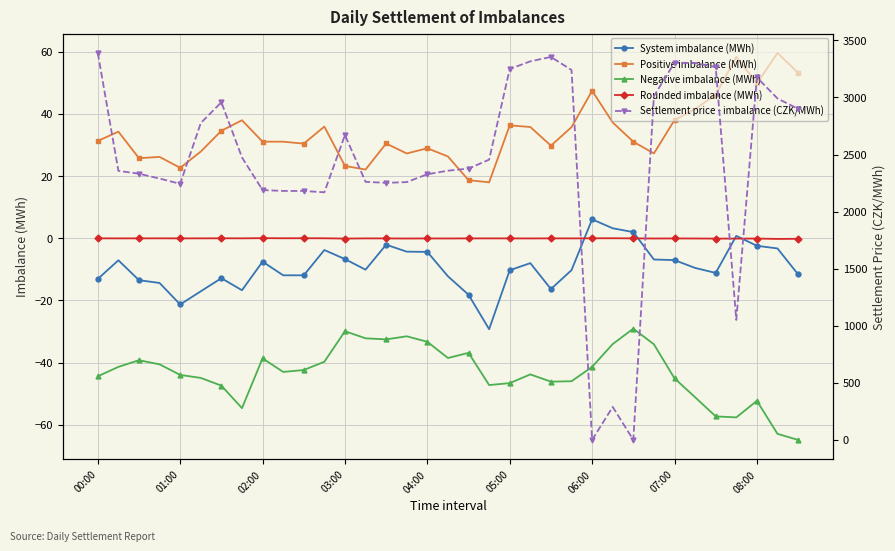

How many values in the System imbalance (MWh) series are below -10?

18